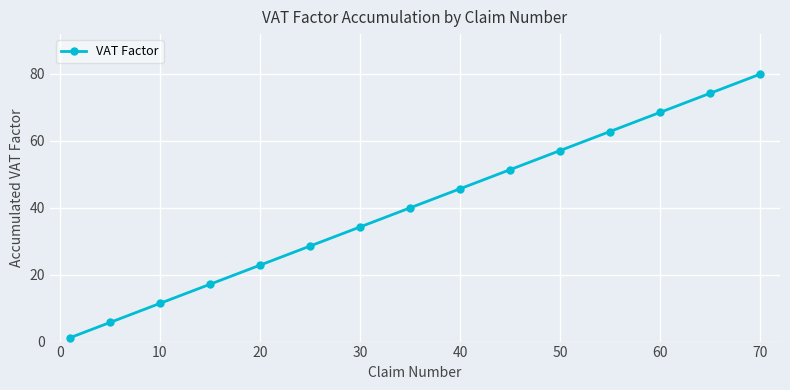

What is the value of the 4th point from the left?

17.1